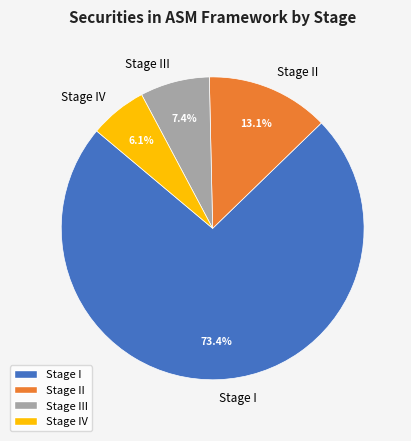

Does any single category account for the majority?

Yes